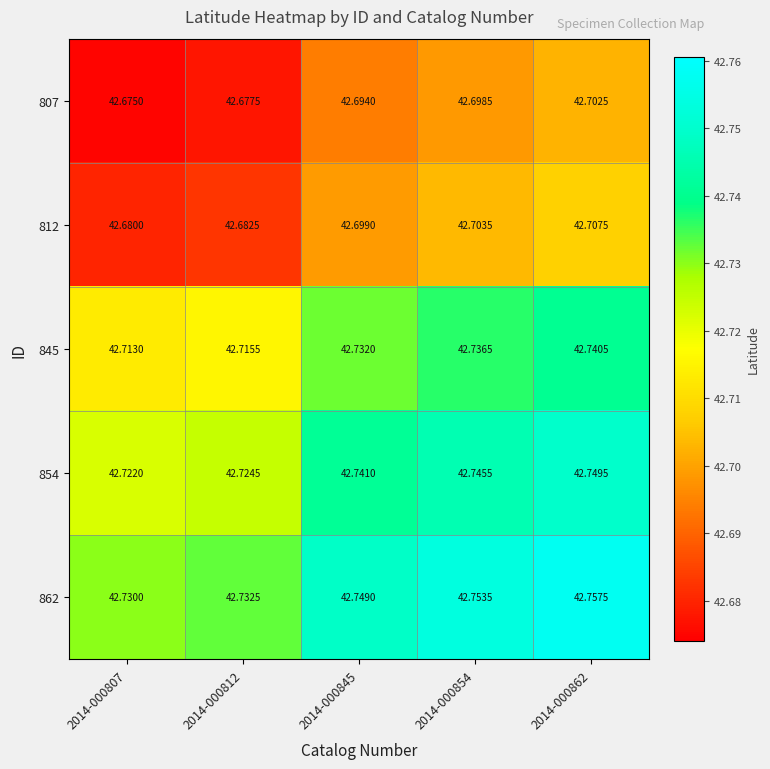

Which series has the largest total across all categories?

862